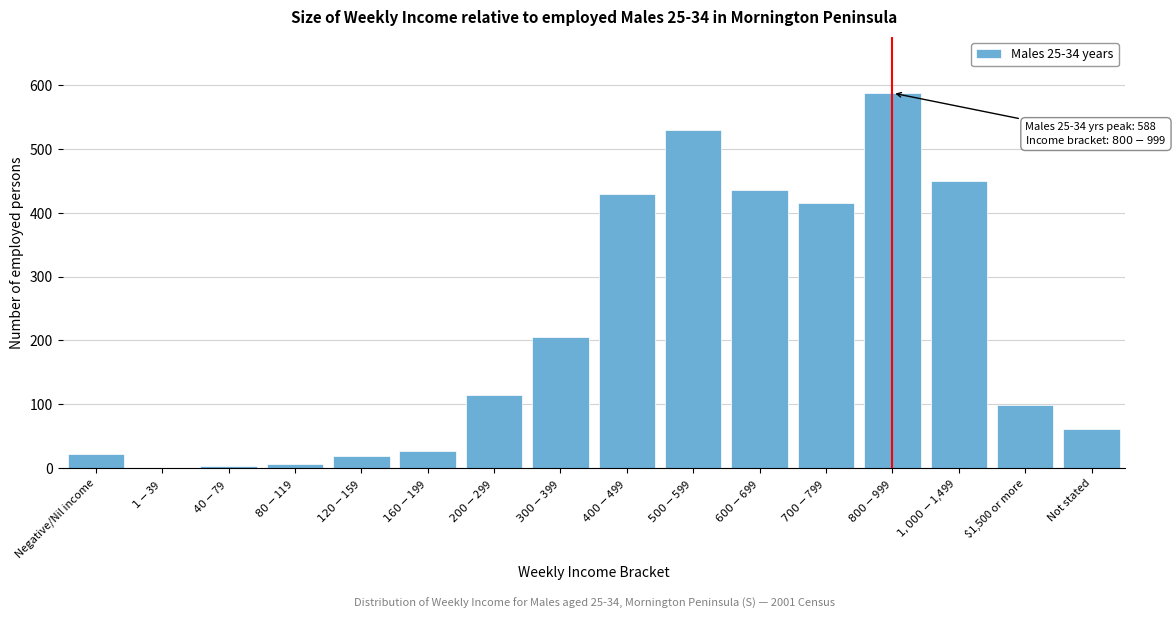

What is the sum of all values?

3406